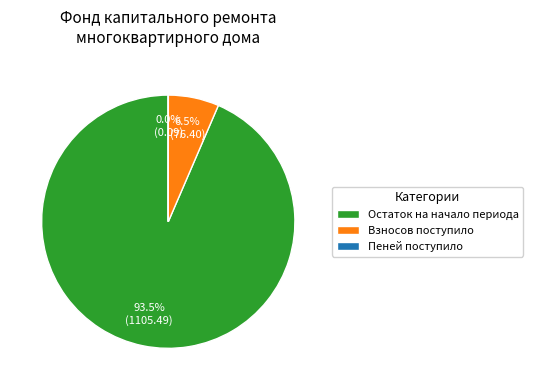

Which category has the biggest portion of the pie?

Остаток на начало периода